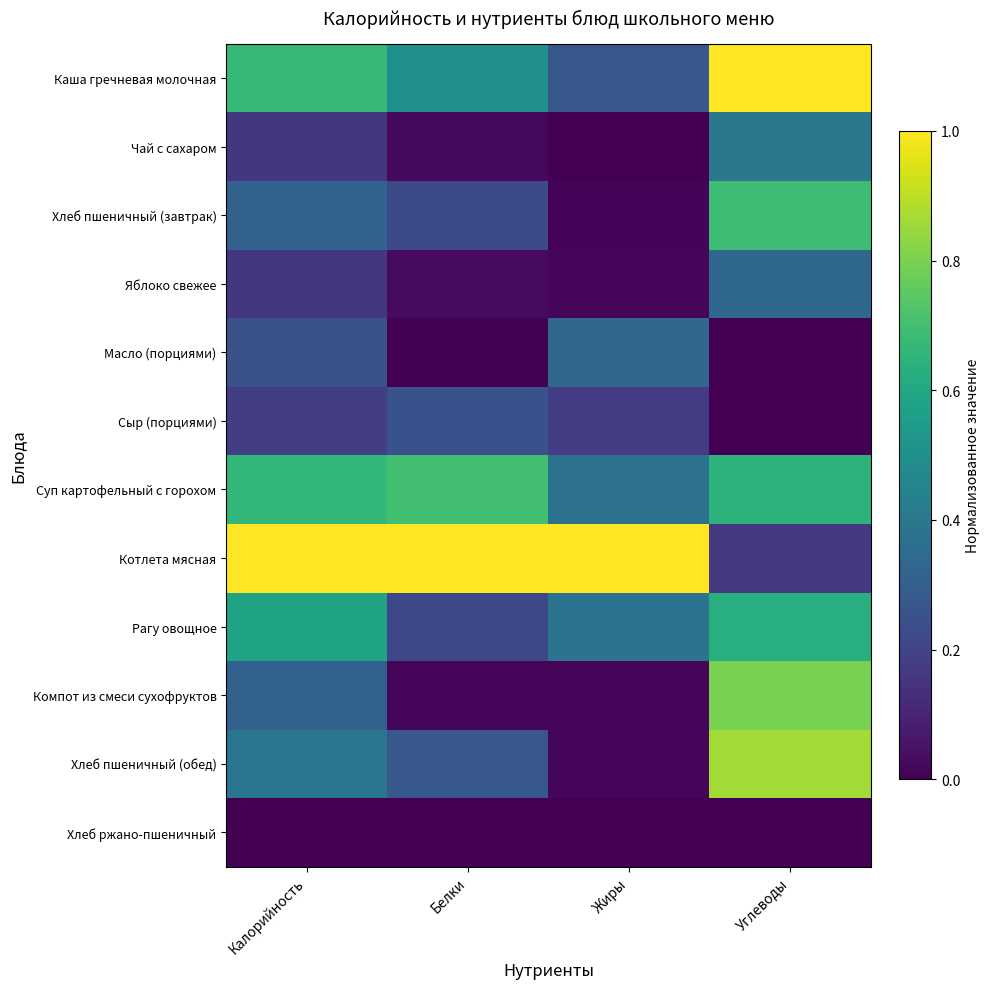

Rank the series by their maximum value, from lowest to highest.

Хлеб ржано-пшеничный, Сыр (порциями), Масло (порциями), Яблоко свежее, Чай c сахаром, Рагу овощное, Хлеб пшеничный (завтрак), Суп картофельный с горохом, Компот из смеси сухофруктов, Хлеб пшеничный (обед), Каша гречневая молочная, Котлета мясная